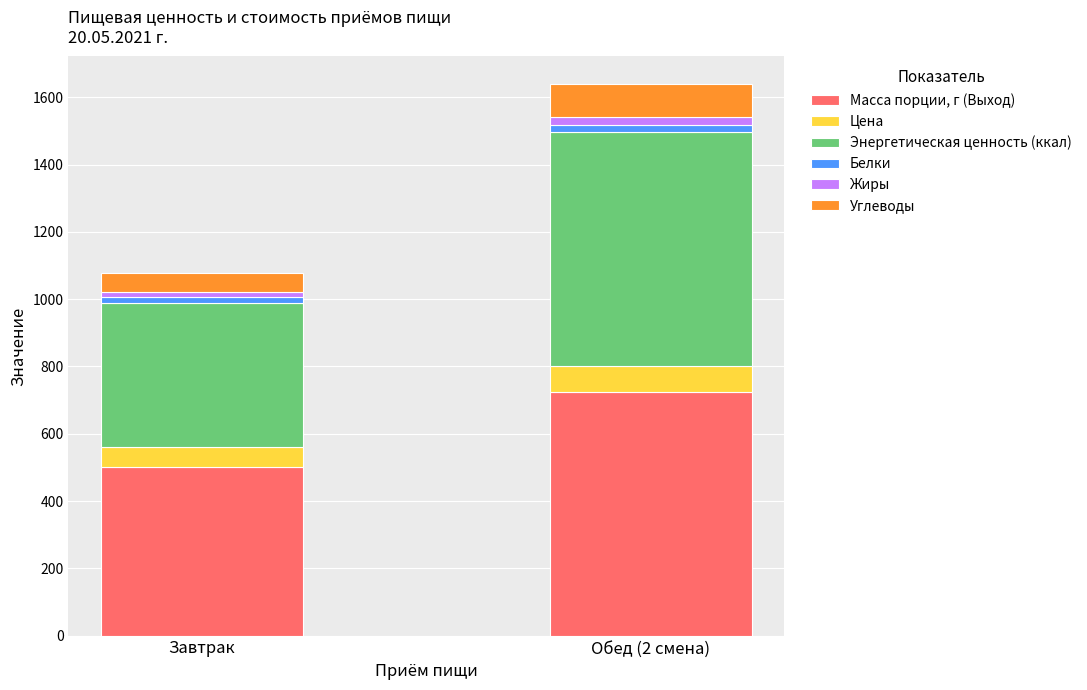

What is the difference between the maximum and minimum values in the Масса порции, г (Выход) series?

225.0